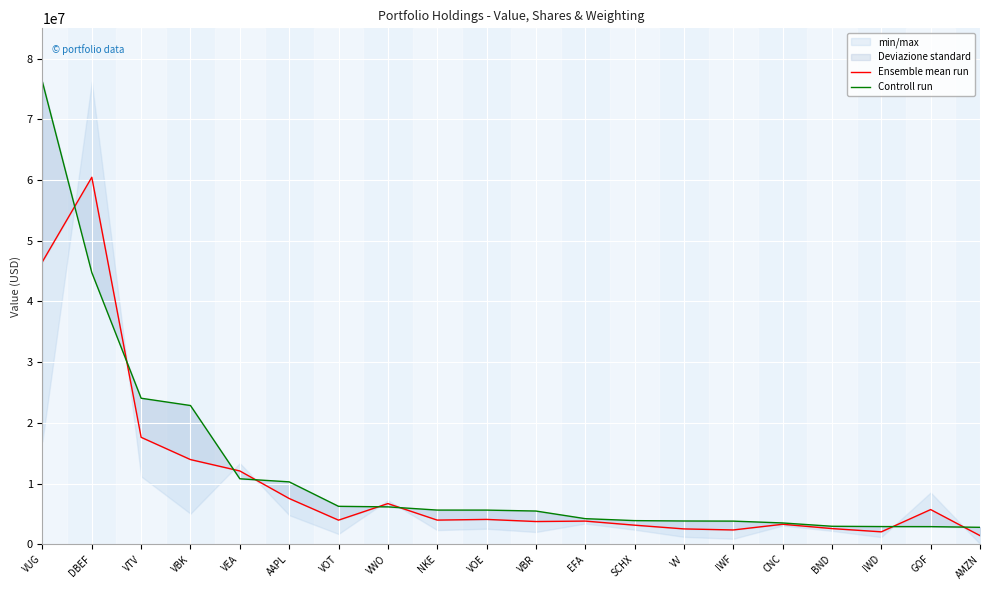

What is the difference between the second highest and second lowest values in the Ensemble mean run series?

44516774.4